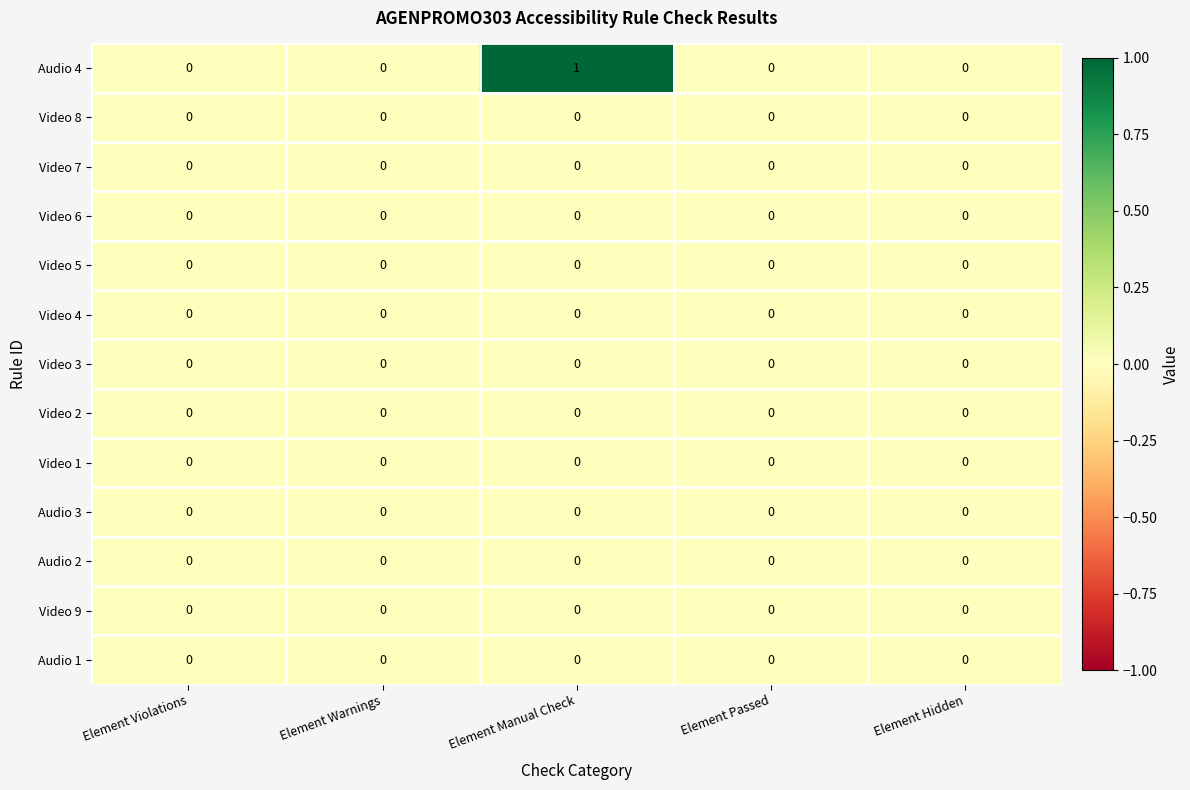

Which series has the largest range (max minus min)?

Audio 4